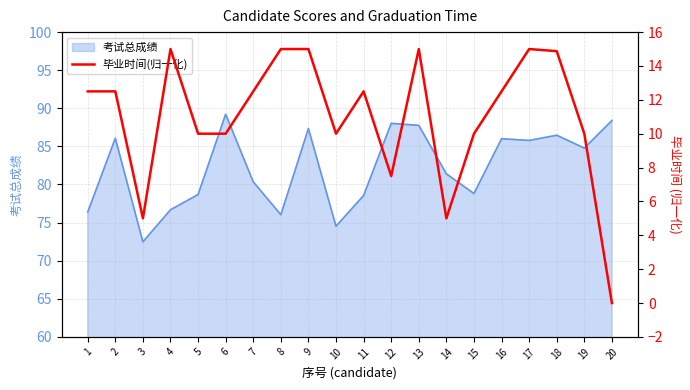

The value of 考试总成绩 at 7 is 80.3. True or false?

True